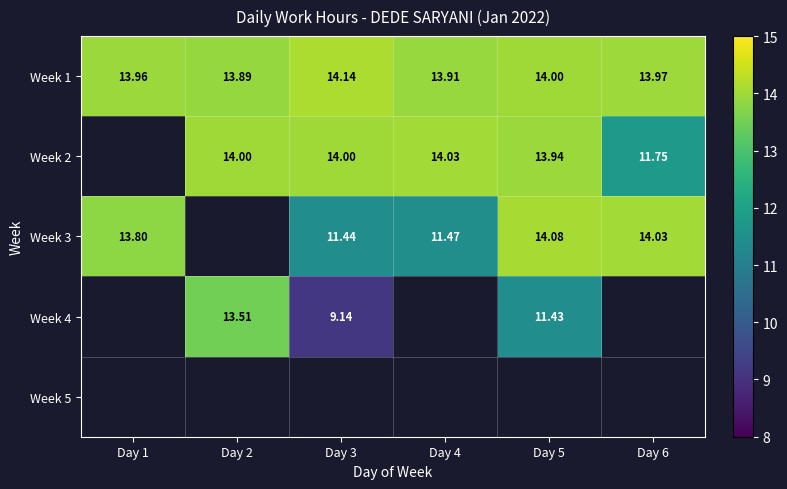

Count the number of data series in this chart.

5